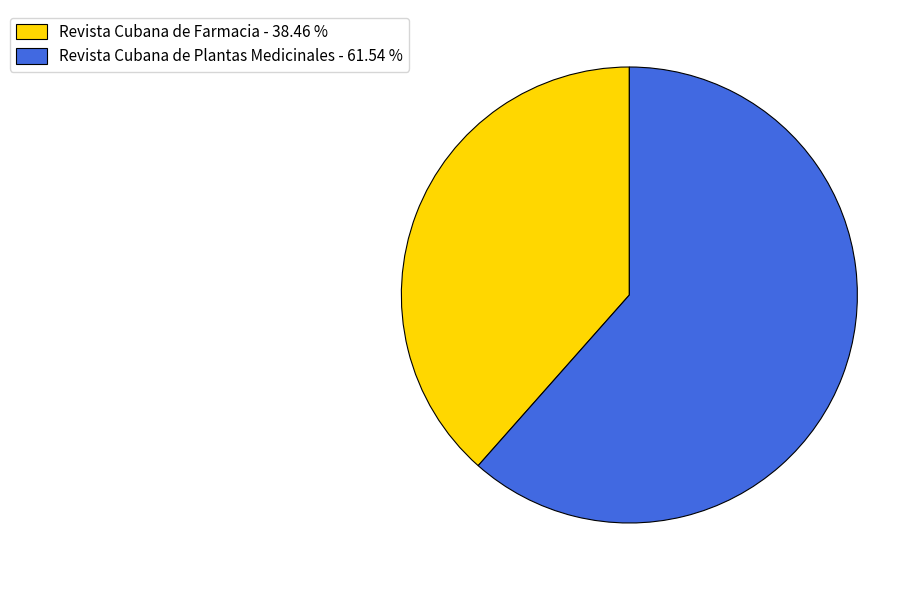

Rank the categories by value from highest to lowest.

Revista Cubana de Plantas Medicinales, Revista Cubana de Farmacia